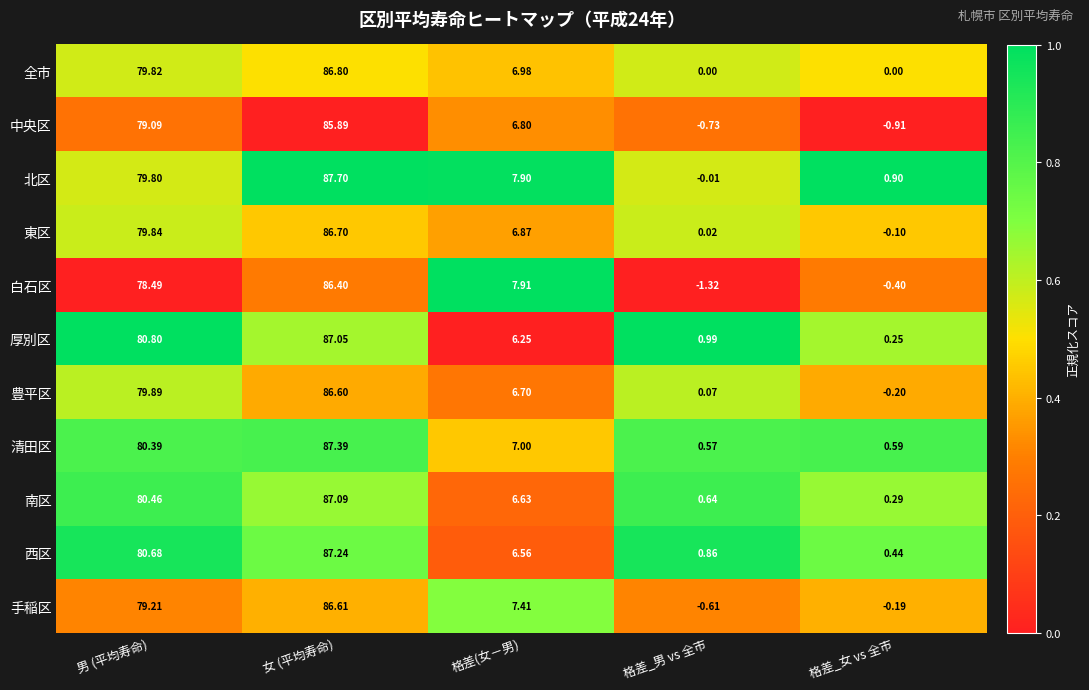

At which category is the sum across all series the highest?

女 (平均寿命)